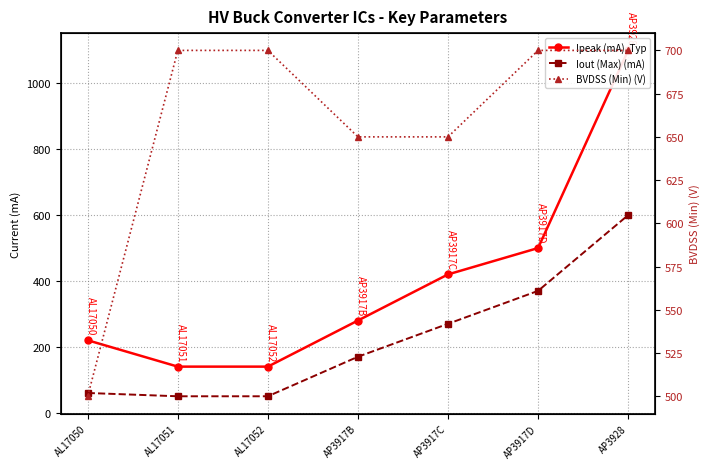

Rank the series at AP3917B from lowest to highest value.

Iout (Max) (mA), Ipeak (mA), Typ, BVDSS (Min) (V)